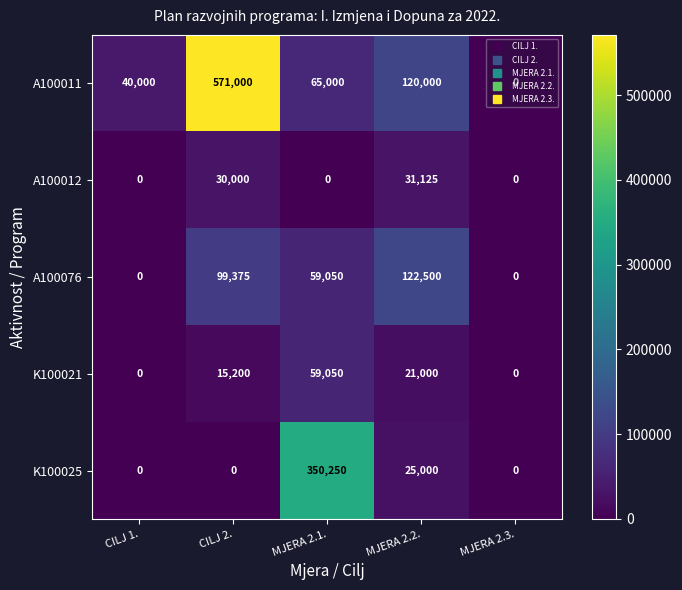

Which series changed the most between MJERA 2.2. and MJERA 2.3.?

A100076